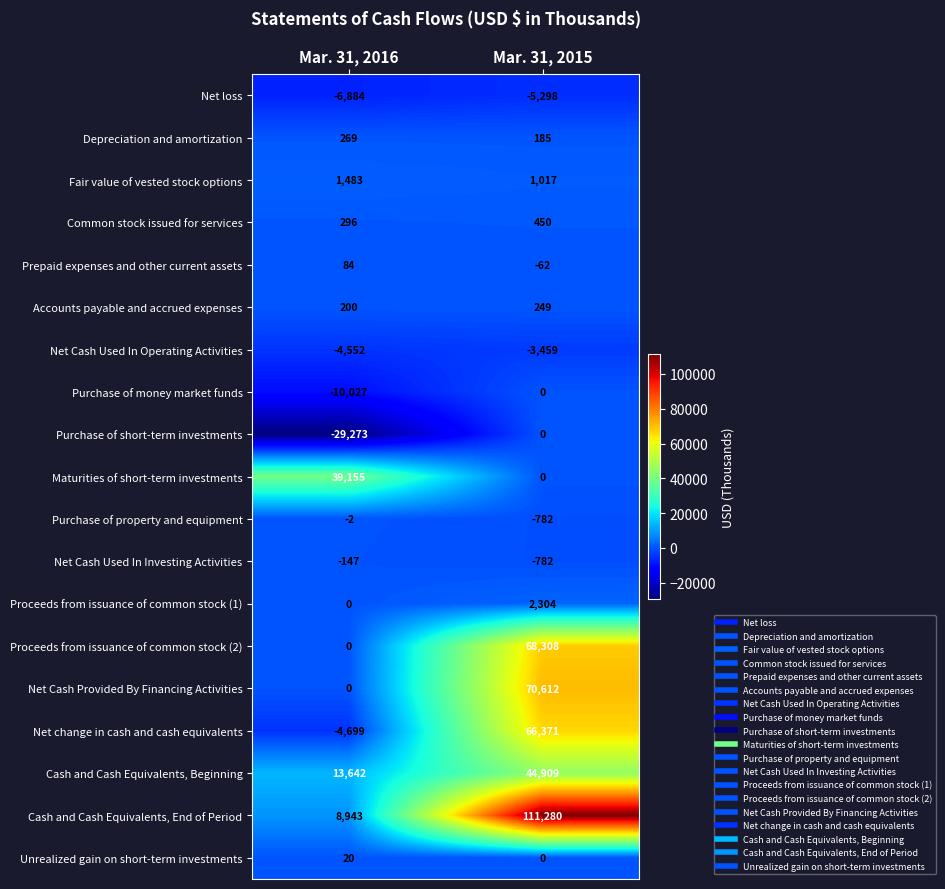

True or false: Unrealized gain on short-term investments has a value of 32 at Mar. 31, 2016.

False